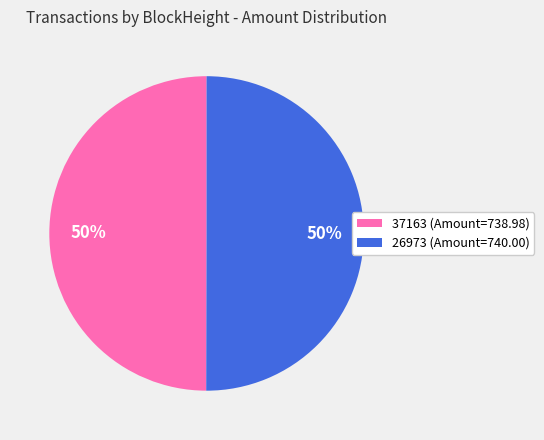

True or false: 37163 (Amount=738.98) accounts for 50% of the total.

True